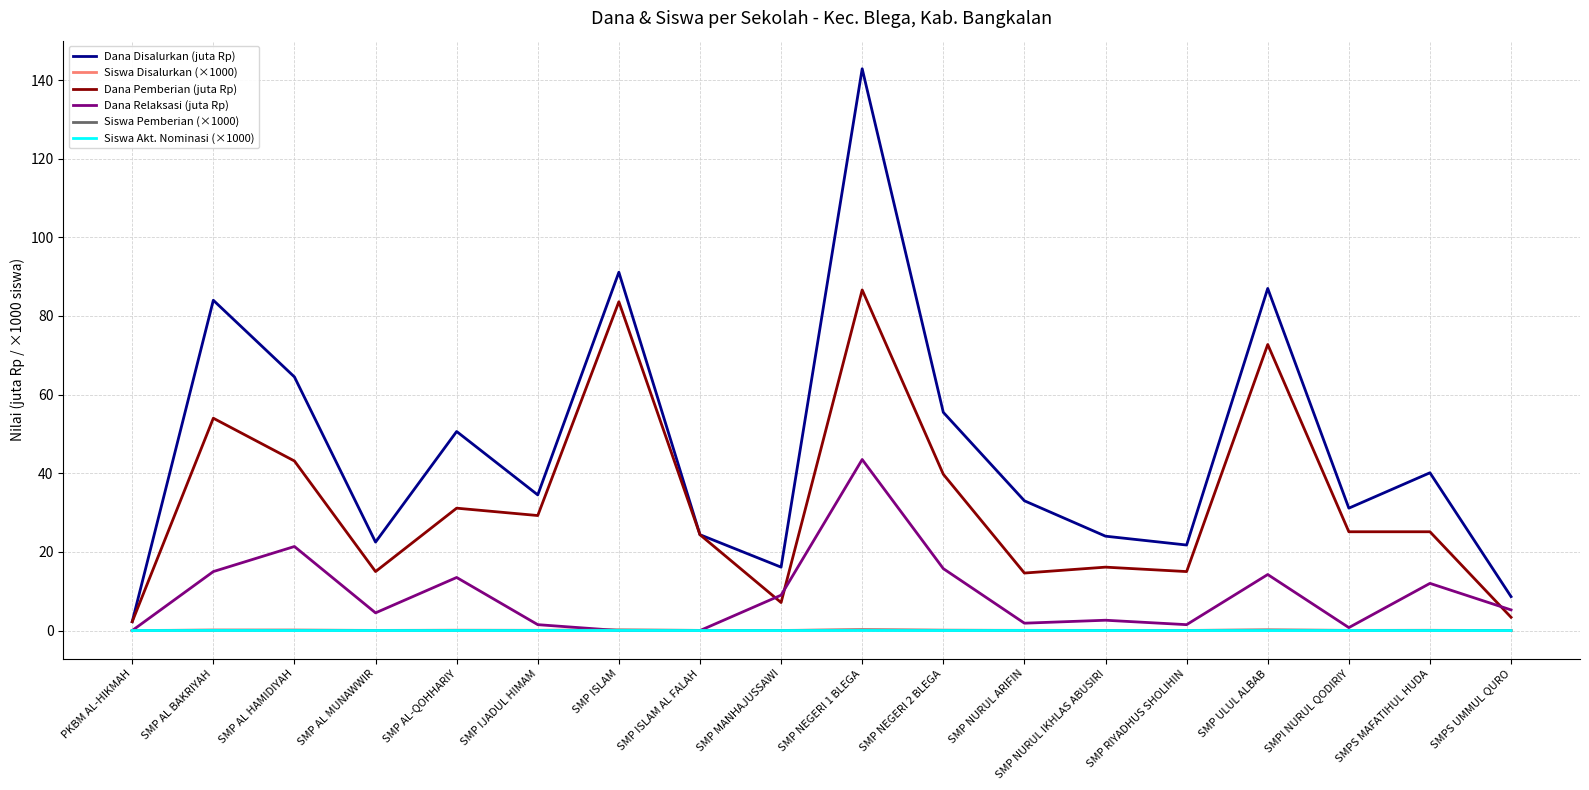

At how many categories does at least one series exceed 130?

1